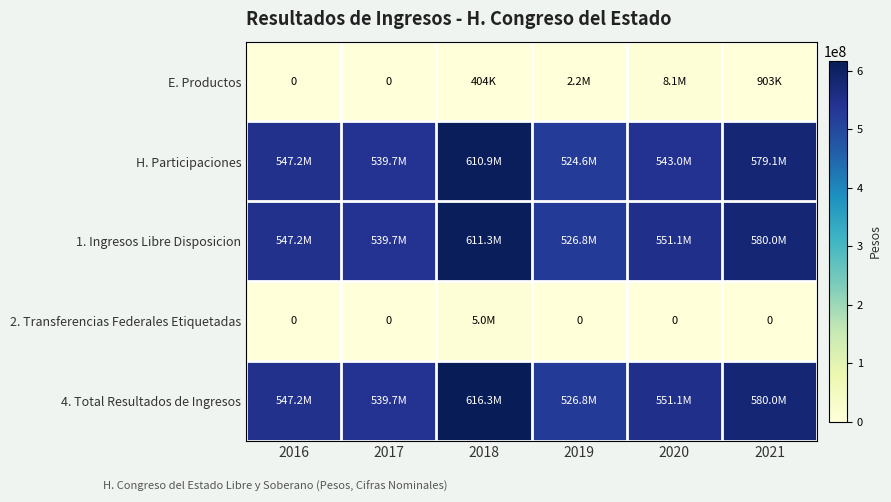

Is the value of H. Participaciones at 2018 greater than the value of 4. Total Resultados de Ingresos at 2020?

Yes